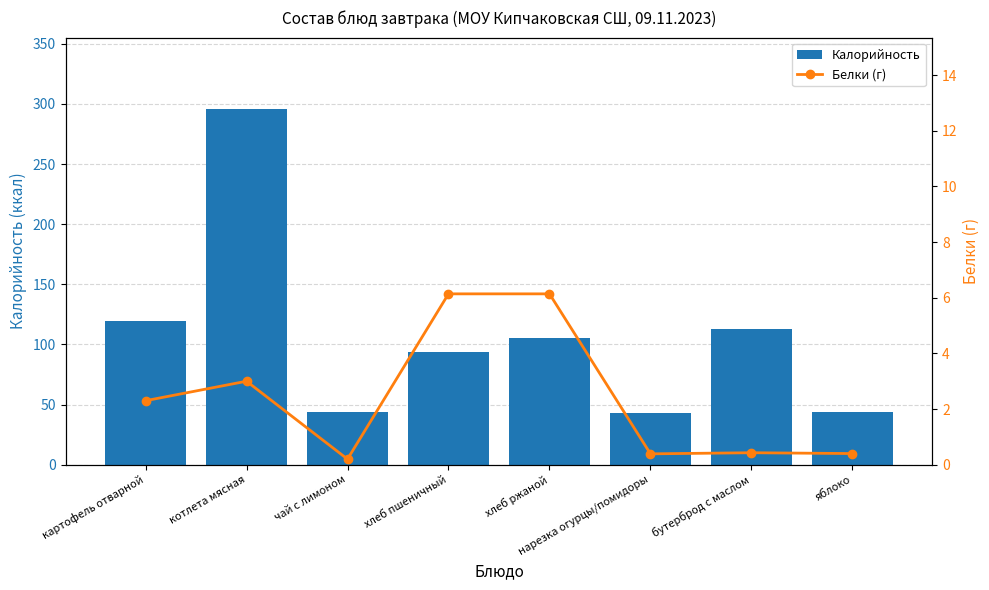

How many values in the Белки (г) series exceed 2?

4